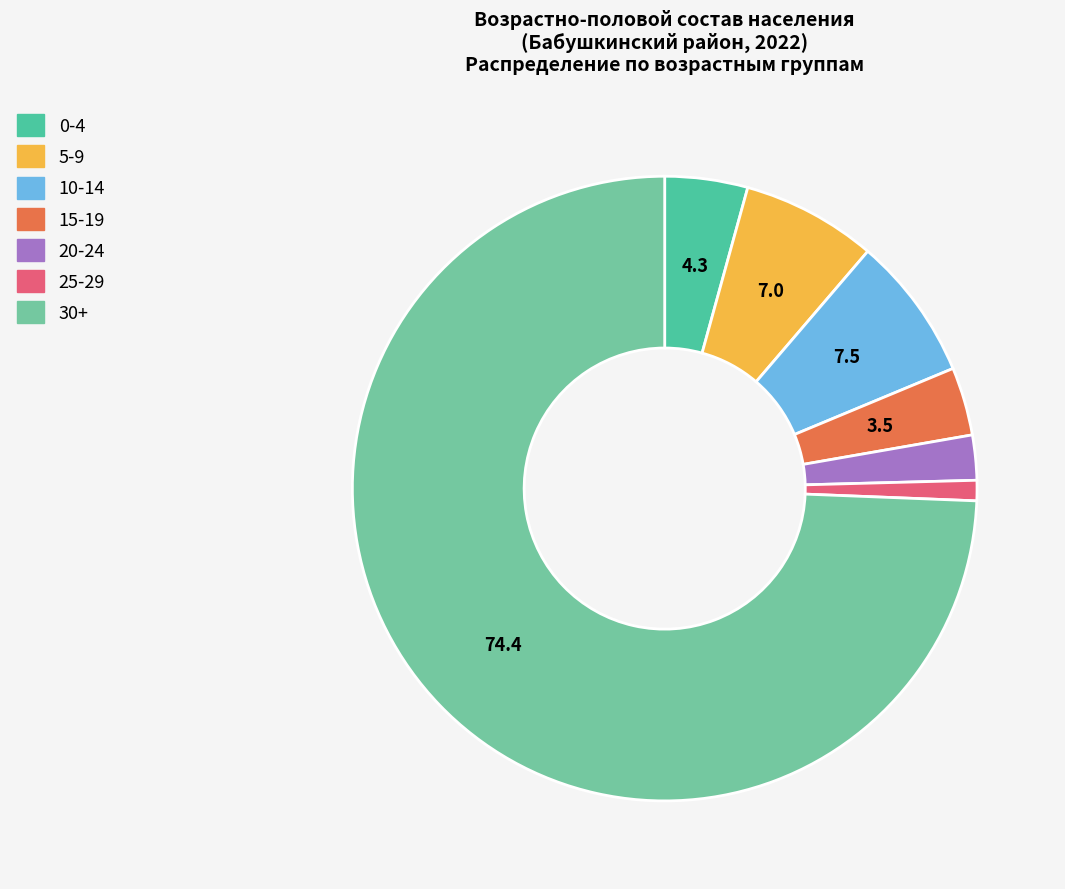

How many segments does this pie chart have?

7